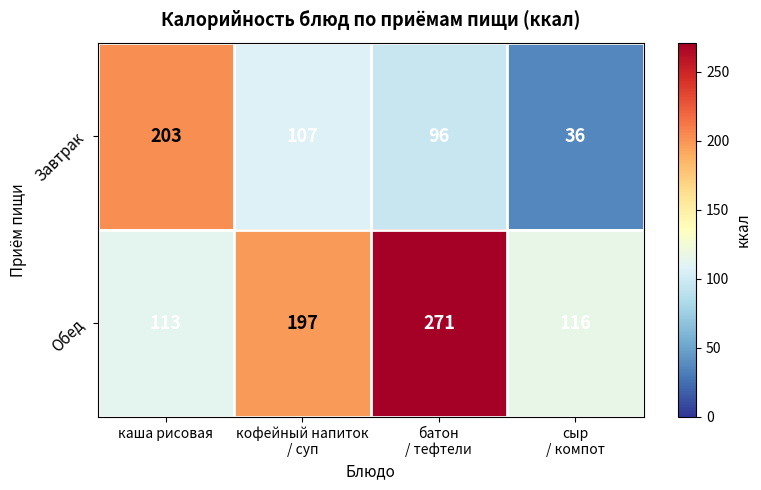

At which category is the sum across all series the highest?

батон
/ тефтели